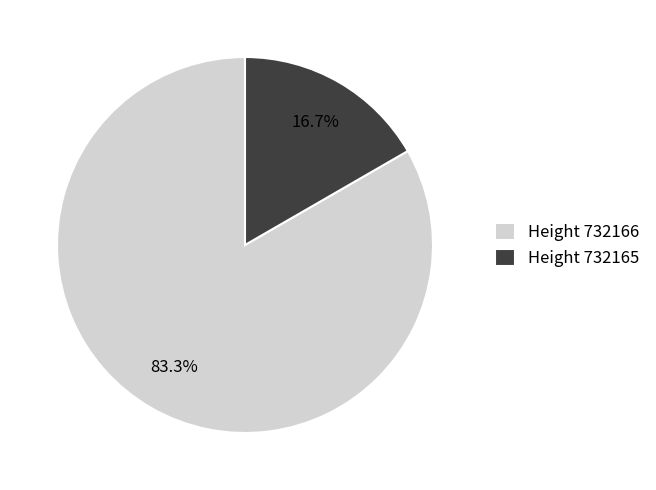

Which slice represents more than half of the pie?

Height 732166